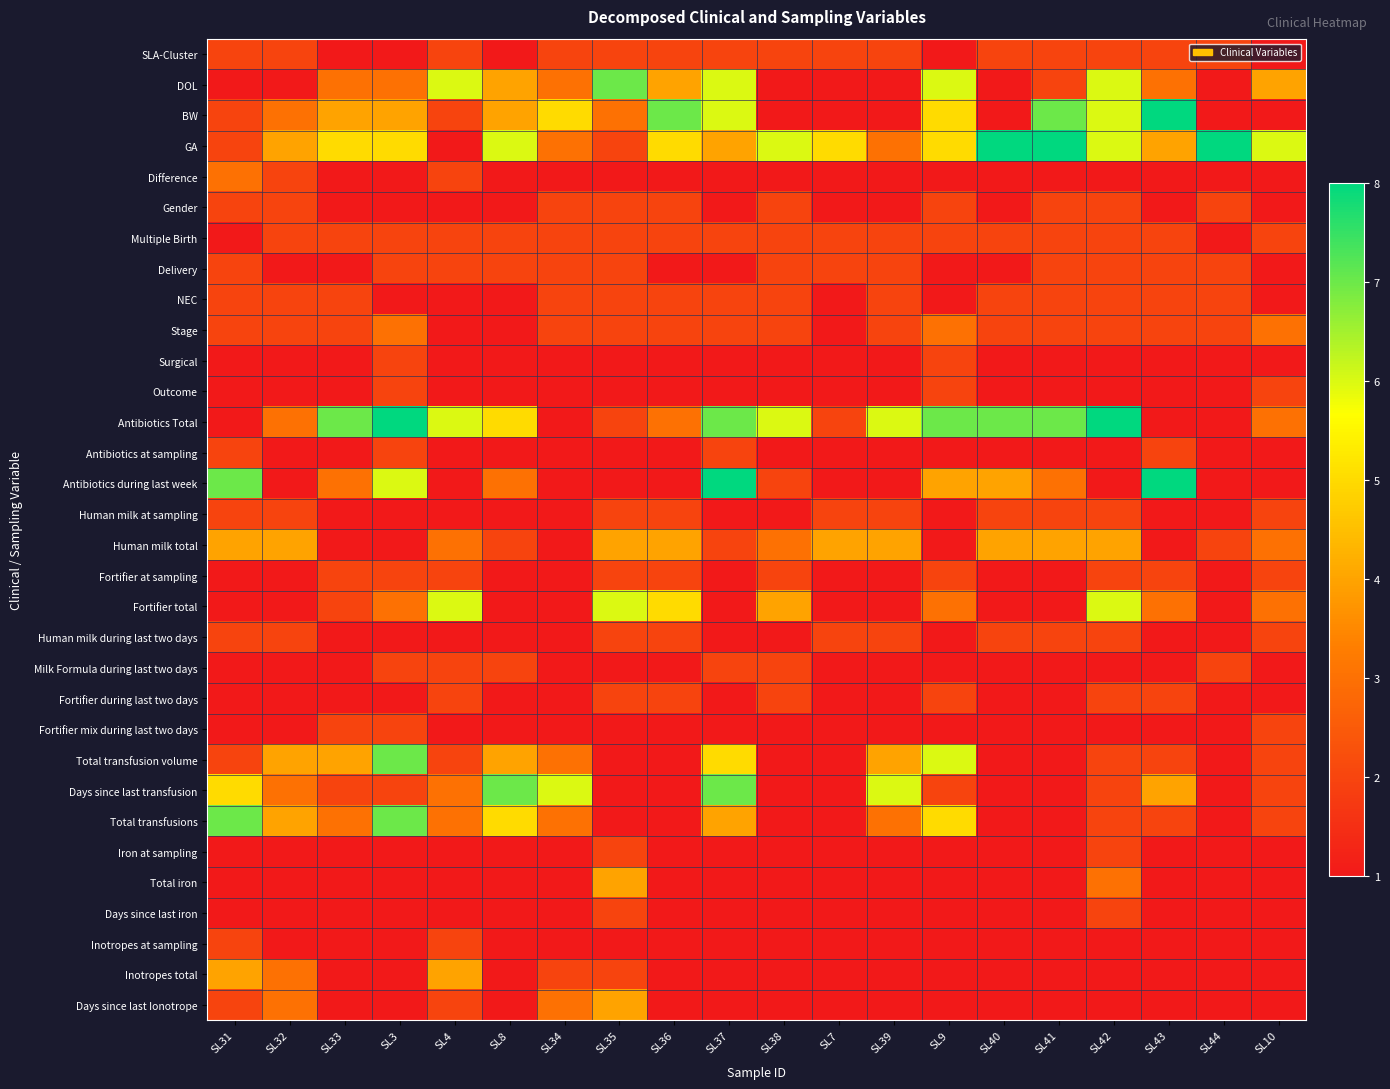

What is the difference between the highest and lowest values at SL31?

6